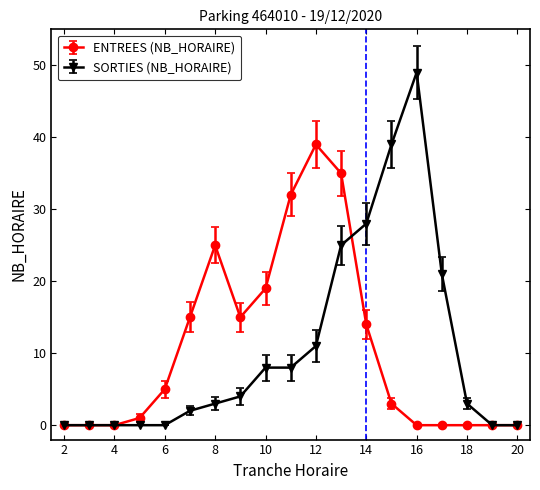

Which series has the widest spread of values?

SORTIES (NB_HORAIRE)